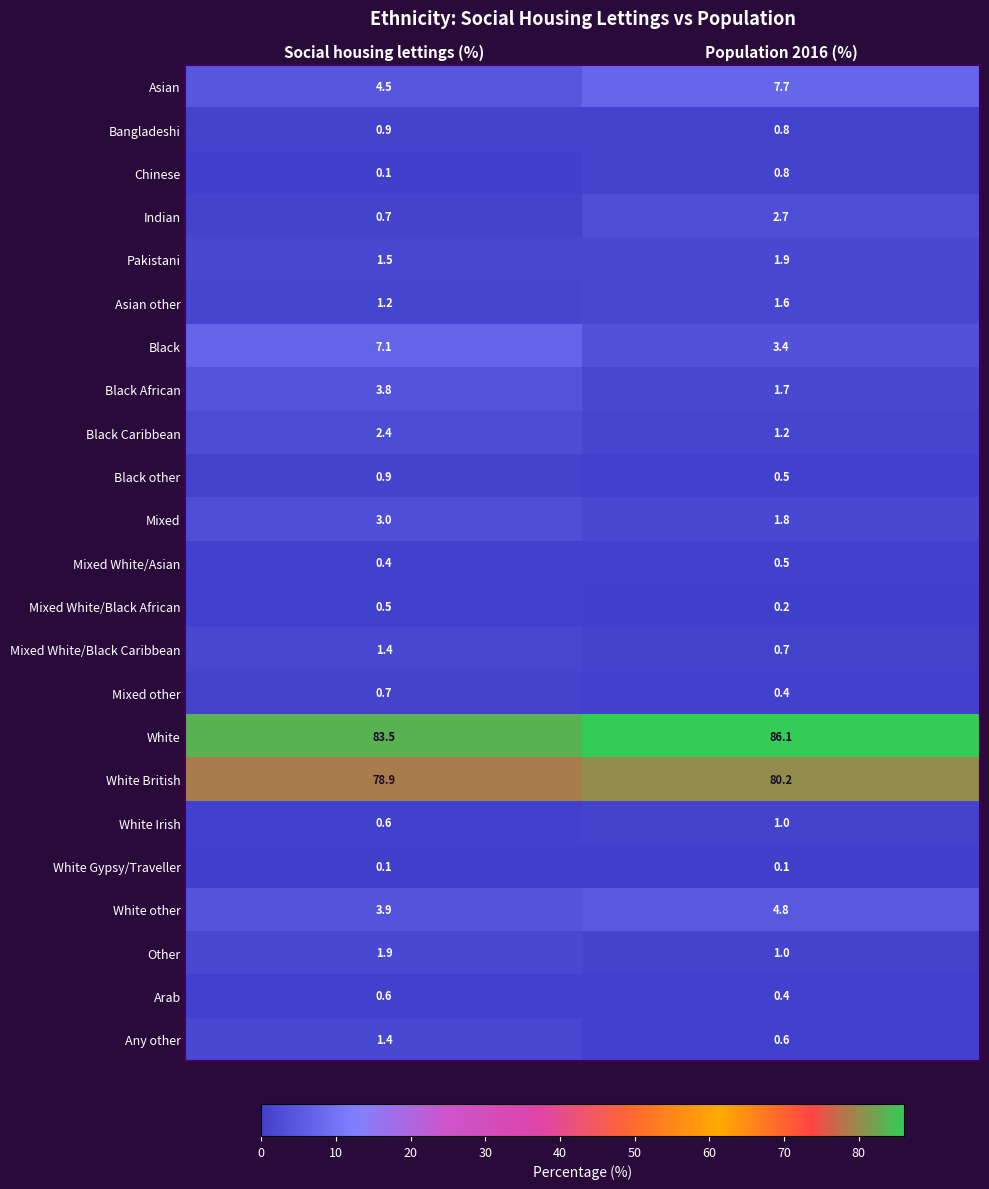

The value of White other at Social housing lettings (%) is 6.3. True or false?

False